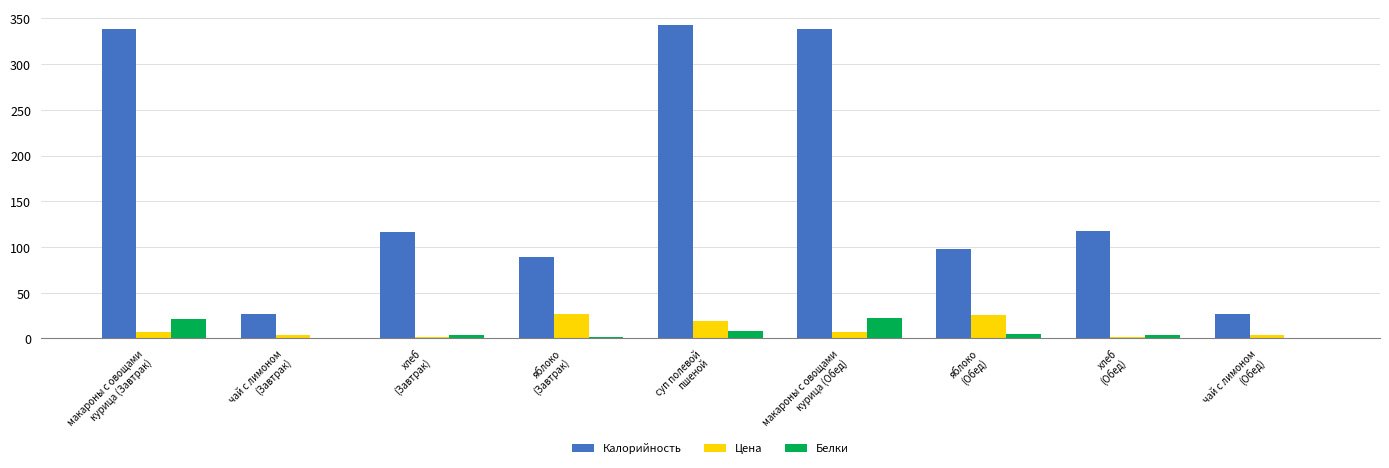

What is the approximate value of Белки at макароны с овощами
курица (Обед)?

22.0